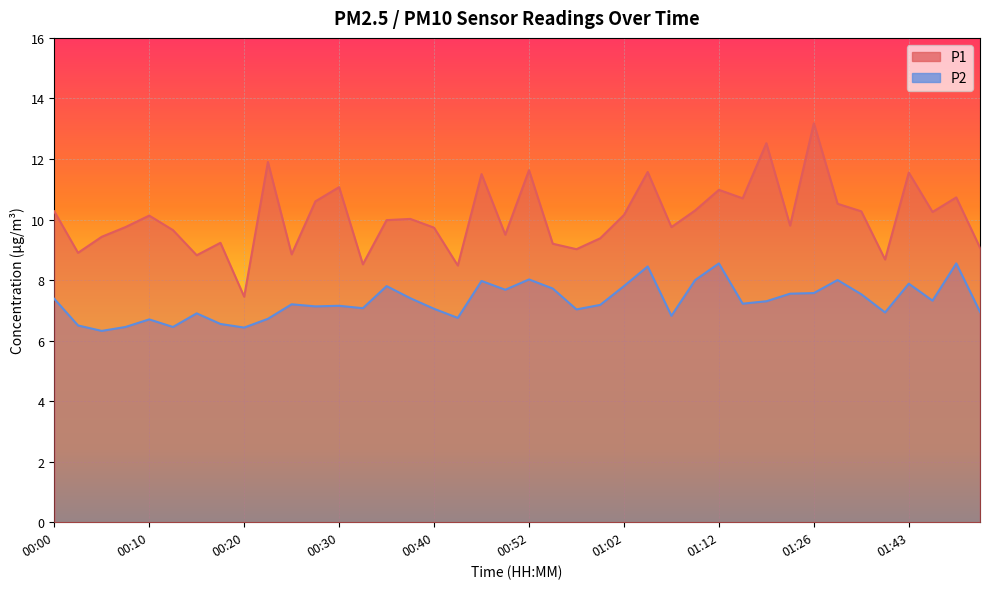

Which series has the largest total across all categories?

P1